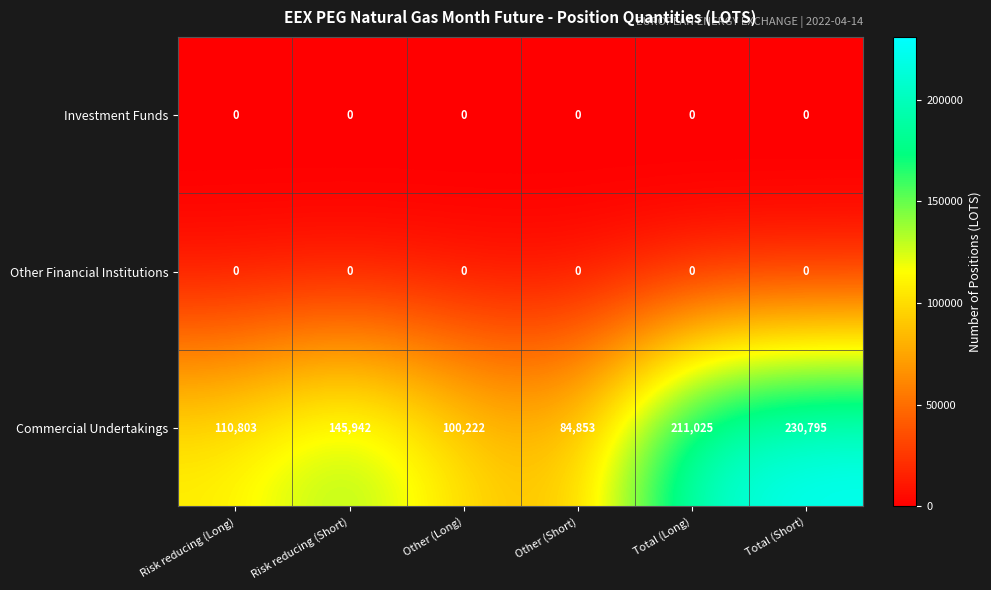

Is the value of Other Financial Institutions at Risk reducing (Short) greater than the value of Commercial Undertakings at Other (Long)?

No